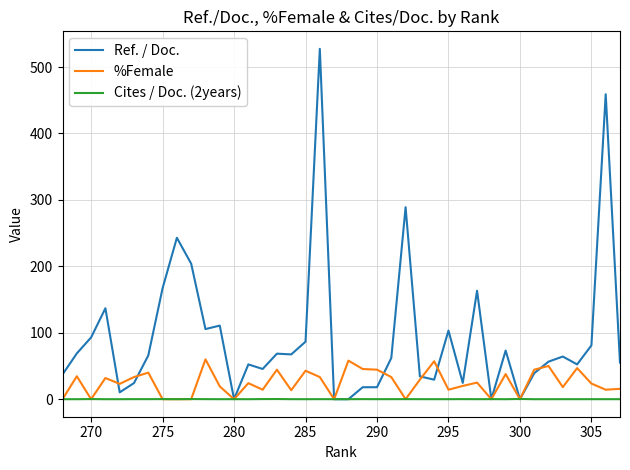

At how many categories does at least one series exceed 120?

8